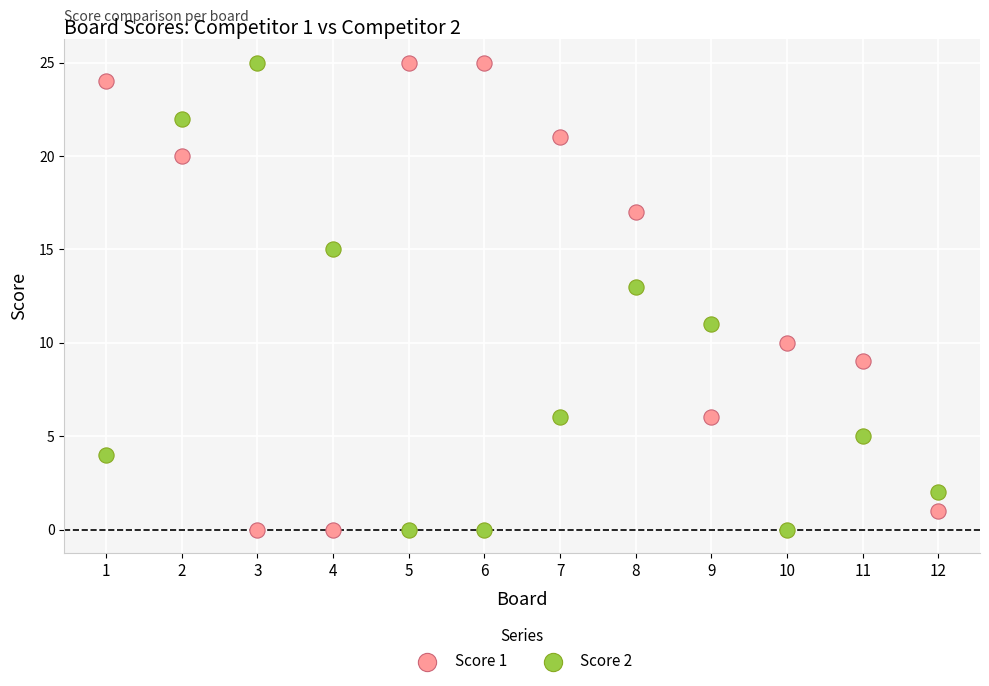

Across all data points, what is the range of Y values (max minus min)?

25